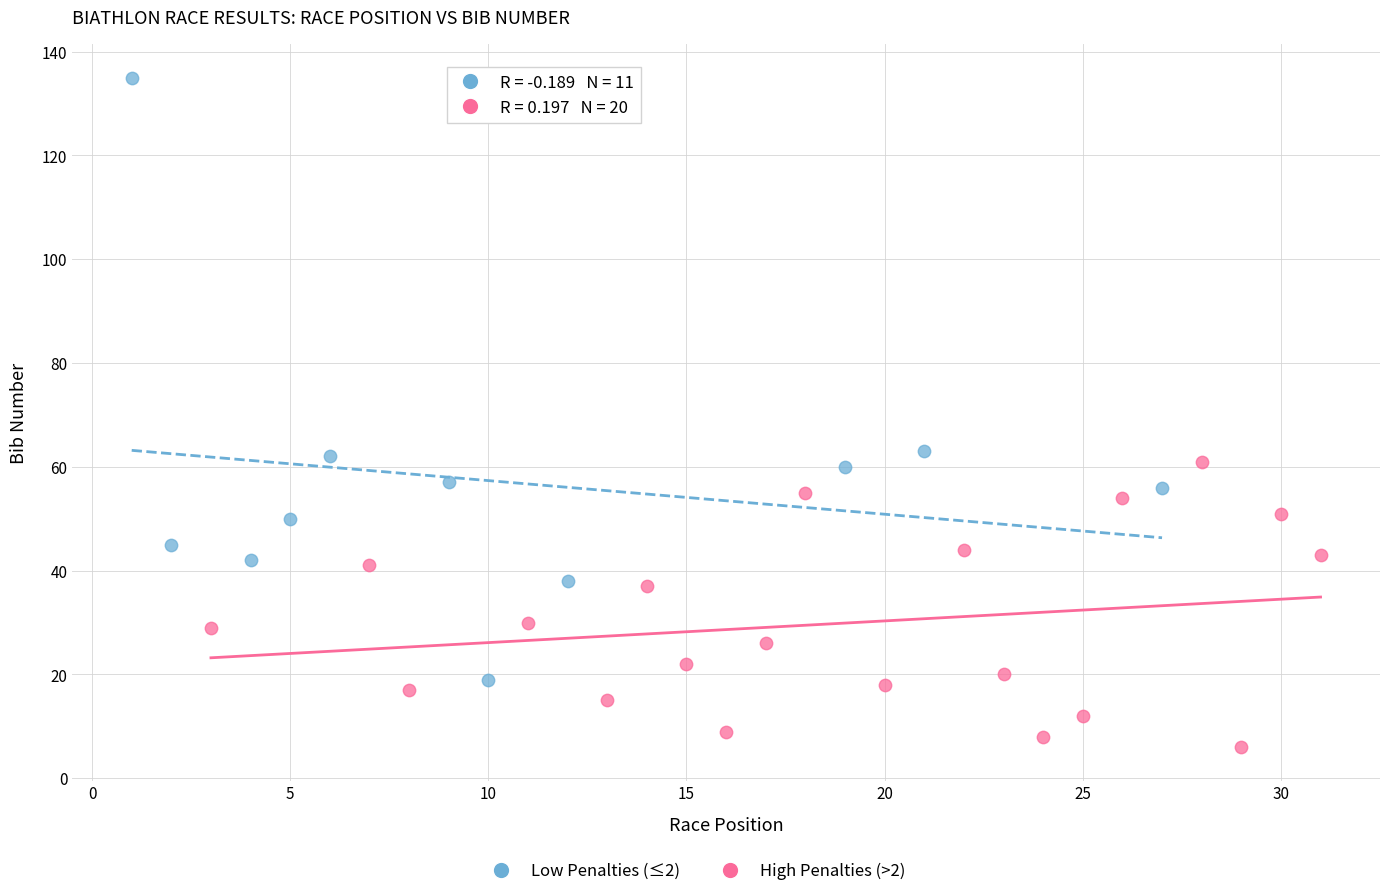

Which series contains the highest Y value?

Low Penalties (≤2)